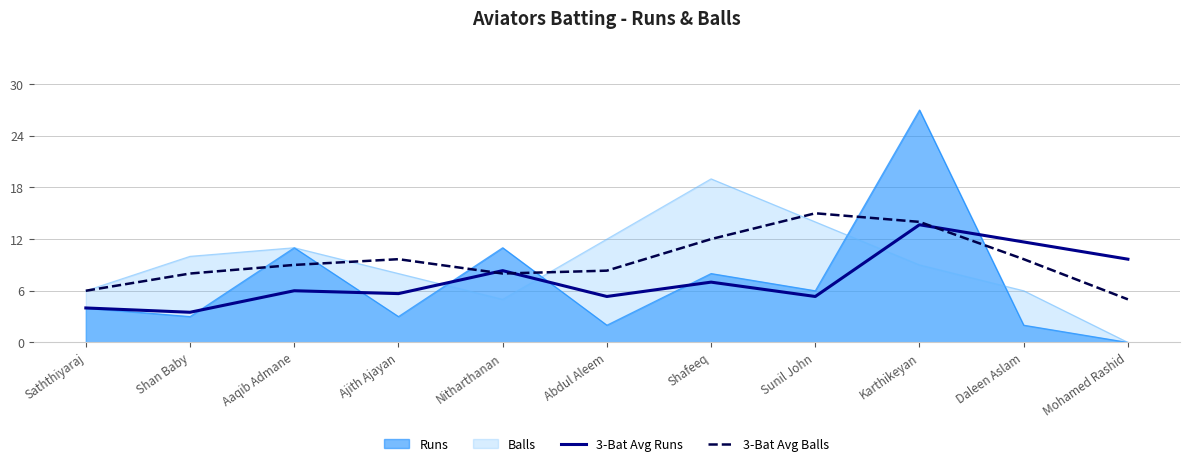

Which series has the largest total across all categories?

3-Bat Avg Balls